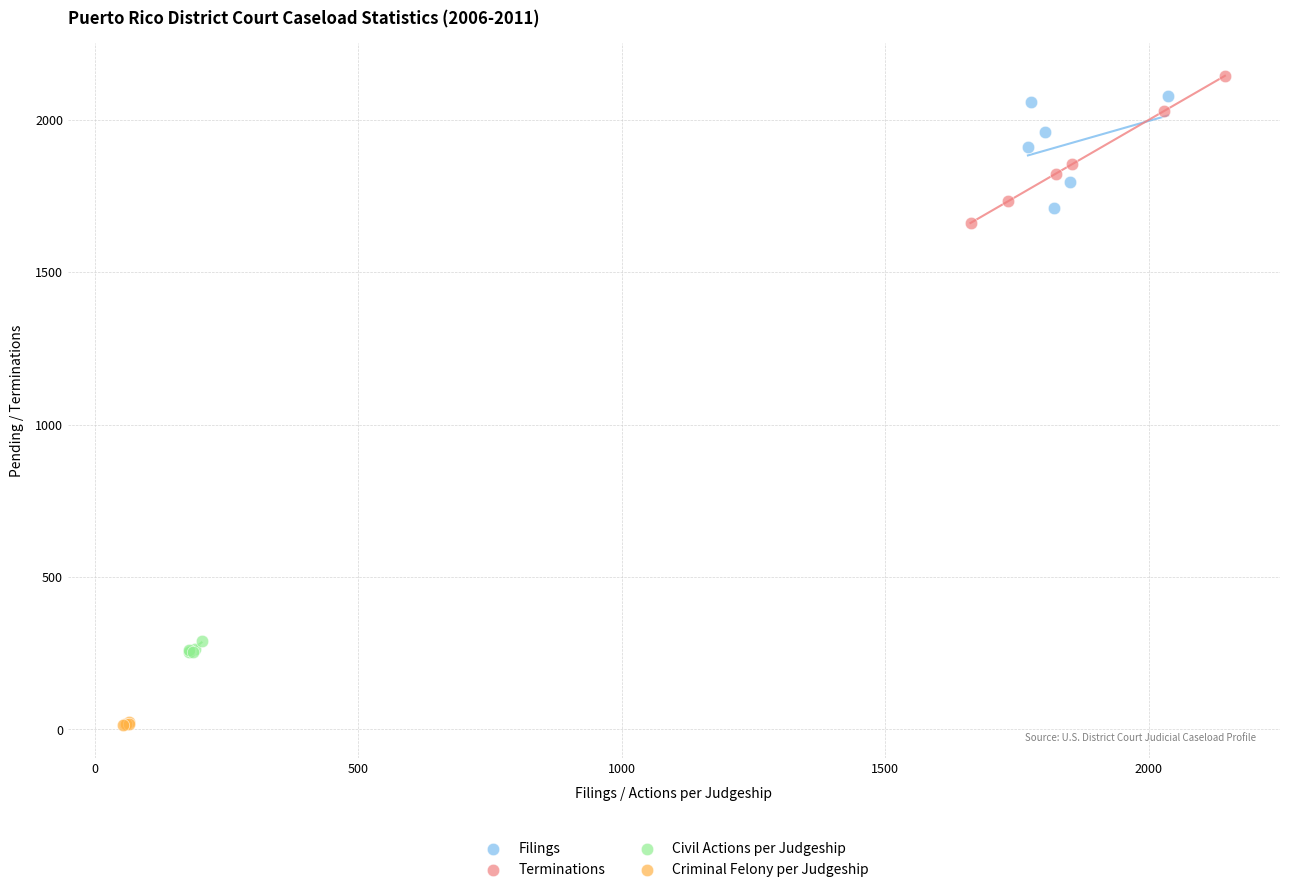

Which series reaches the minimum Y coordinate?

Criminal Felony per Judgeship